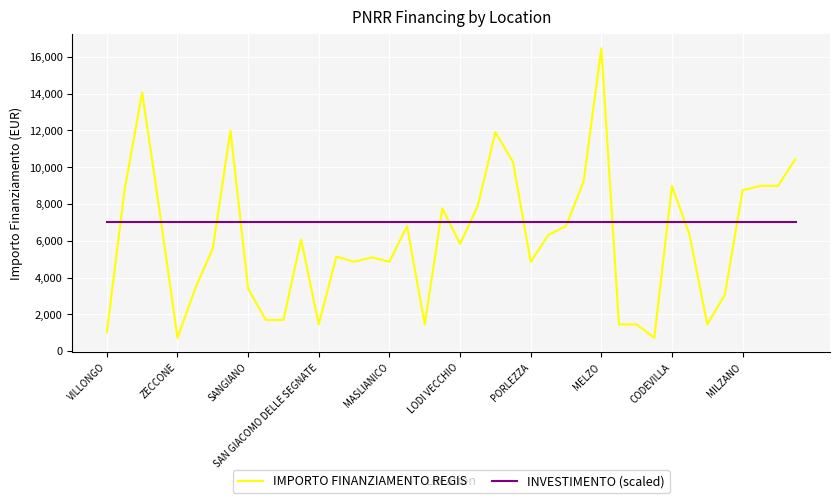

What is the highest value of the INVESTIMENTO (scaled) series?

7000